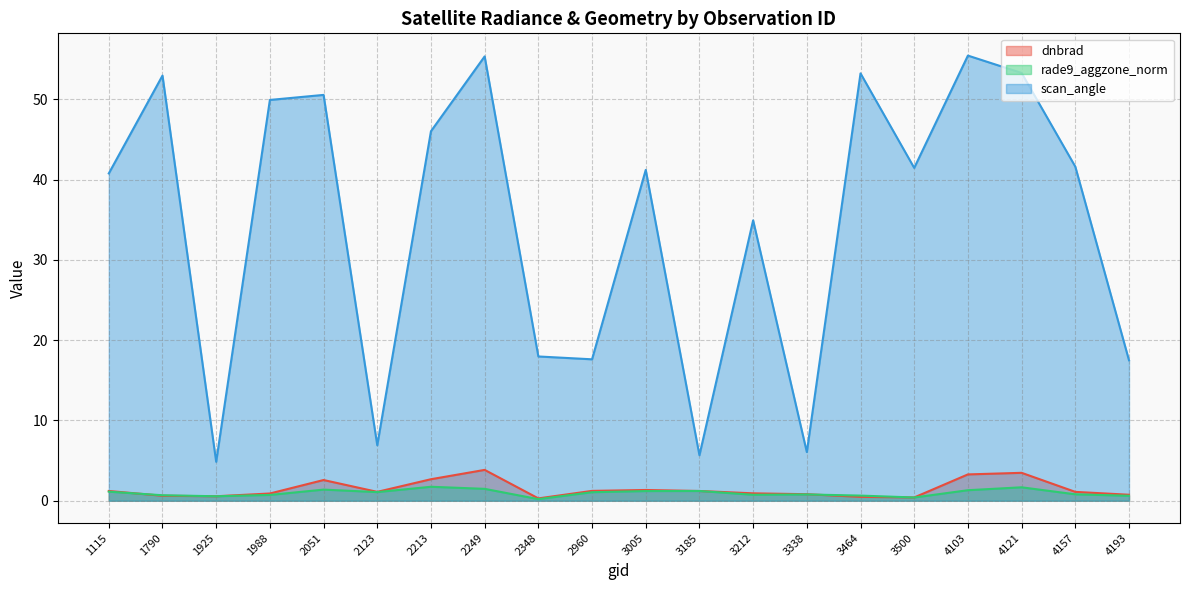

Which series changed the most between 2213 and 3464?

scan_angle